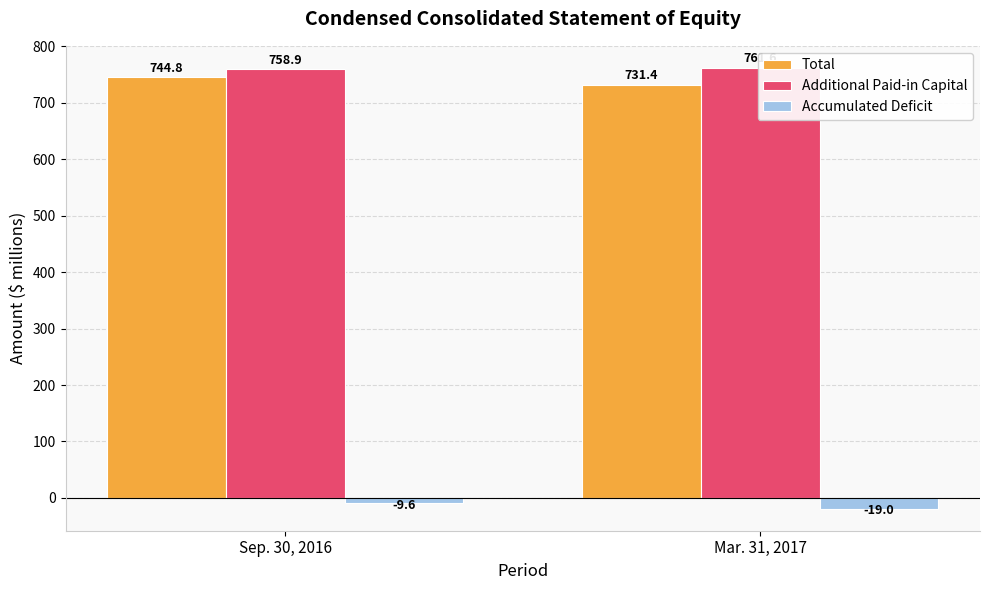

What is the difference between the Additional Paid-in Capital values at Sep. 30, 2016 and Mar. 31, 2017?

2.7